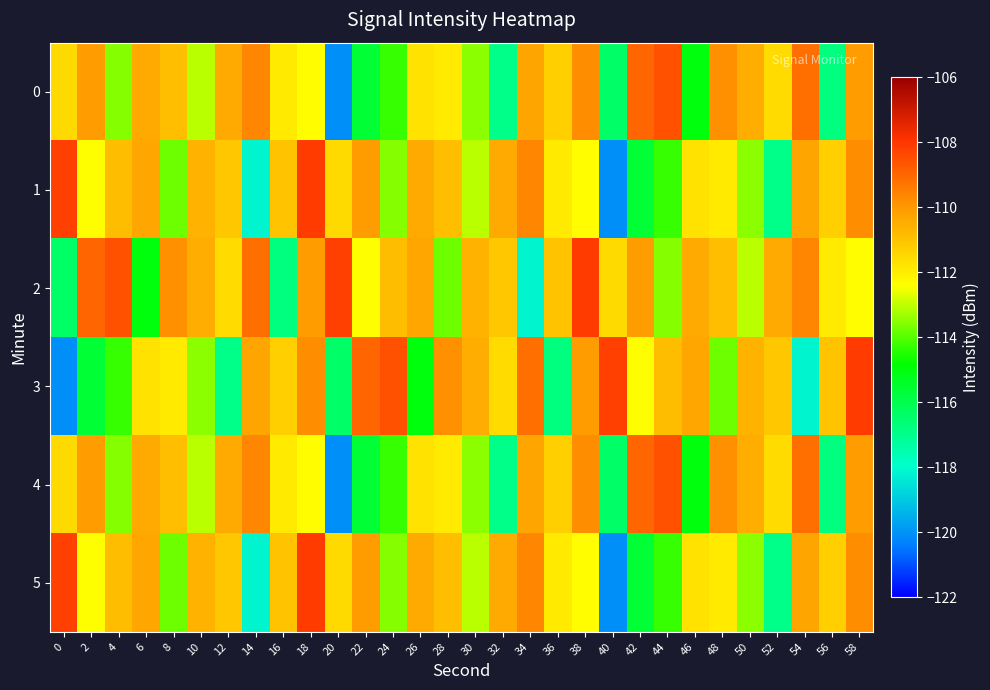

Reading left to right, transcribe all the data shown in this chart.

0: 0=-111.5	2=-110.1	4=-113.5	6=-110.4	8=-110.9	10=-113.1	12=-110.4	14=-109.6	16=-111.9	18=-112.4	20=-120.1	22=-115.6	24=-114.3	26=-111.7	28=-111.9	30=-113.5	32=-116.9	34=-110.3	36=-111.3	38=-109.8	40=-116.4	42=-109.0	44=-108.5	46=-115.0	48=-109.9	50=-110.5	52=-111.6	54=-109.2	56=-116.8	58=-110.1
1: 0=-108.2	2=-112.4	4=-110.9	6=-110.3	8=-113.8	10=-110.6	12=-111.1	14=-118.2	16=-111.0	18=-108.1	20=-111.5	22=-110.1	24=-113.5	26=-110.4	28=-110.9	30=-113.1	32=-110.4	34=-109.6	36=-111.9	38=-112.4	40=-120.1	42=-115.6	44=-114.3	46=-111.7	48=-111.9	50=-113.5	52=-116.9	54=-110.3	56=-111.3	58=-109.8
2: 0=-116.4	2=-109.0	4=-108.5	6=-115.0	8=-109.9	10=-110.5	12=-111.6	14=-109.2	16=-116.8	18=-110.1	20=-108.2	22=-112.4	24=-110.9	26=-110.3	28=-113.8	30=-110.6	32=-111.1	34=-118.2	36=-111.0	38=-108.1	40=-111.5	42=-110.1	44=-113.5	46=-110.4	48=-110.9	50=-113.1	52=-110.4	54=-109.6	56=-111.9	58=-112.4
3: 0=-120.1	2=-115.6	4=-114.3	6=-111.7	8=-111.9	10=-113.5	12=-116.9	14=-110.3	16=-111.3	18=-109.8	20=-116.4	22=-109.0	24=-108.5	26=-115.0	28=-109.9	30=-110.5	32=-111.6	34=-109.2	36=-116.8	38=-110.1	40=-108.2	42=-112.4	44=-110.9	46=-110.3	48=-113.8	50=-110.6	52=-111.1	54=-118.2	56=-111.0	58=-108.1
4: 0=-111.5	2=-110.1	4=-113.5	6=-110.4	8=-110.9	10=-113.1	12=-110.4	14=-109.6	16=-111.9	18=-112.4	20=-120.1	22=-115.6	24=-114.3	26=-111.7	28=-111.9	30=-113.5	32=-116.9	34=-110.3	36=-111.3	38=-109.8	40=-116.4	42=-109.0	44=-108.5	46=-115.0	48=-109.9	50=-110.5	52=-111.6	54=-109.2	56=-116.8	58=-110.1
5: 0=-108.2	2=-112.4	4=-110.9	6=-110.3	8=-113.8	10=-110.6	12=-111.1	14=-118.2	16=-111.0	18=-108.1	20=-111.5	22=-110.1	24=-113.5	26=-110.4	28=-110.9	30=-113.1	32=-110.4	34=-109.6	36=-111.9	38=-112.4	40=-120.1	42=-115.6	44=-114.3	46=-111.7	48=-111.9	50=-113.5	52=-116.9	54=-110.3	56=-111.3	58=-109.8